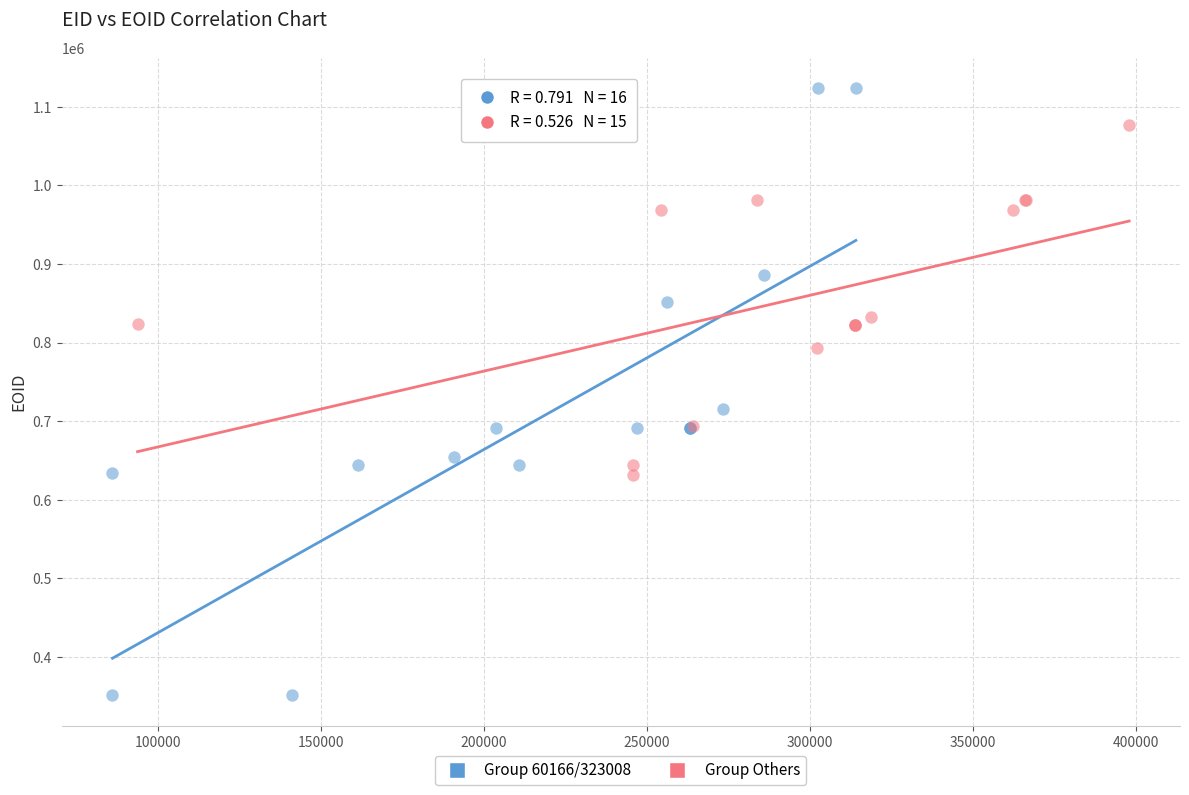

What are all the series names shown in the legend?

Group 60166/323008, Group Others